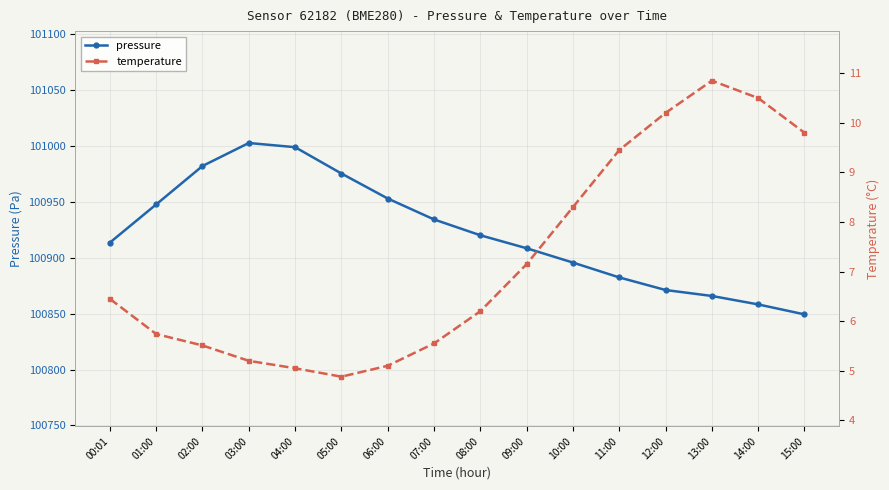

Is this an area chart (filled region under the line)?

No